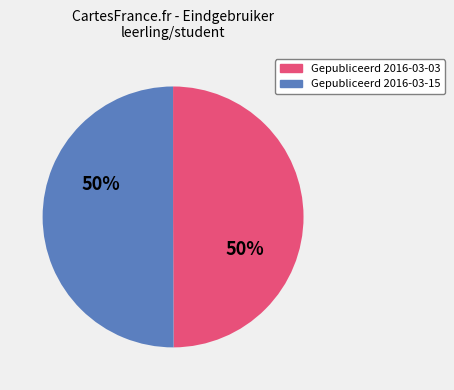

To the nearest percent, what is the average slice percentage?

50%